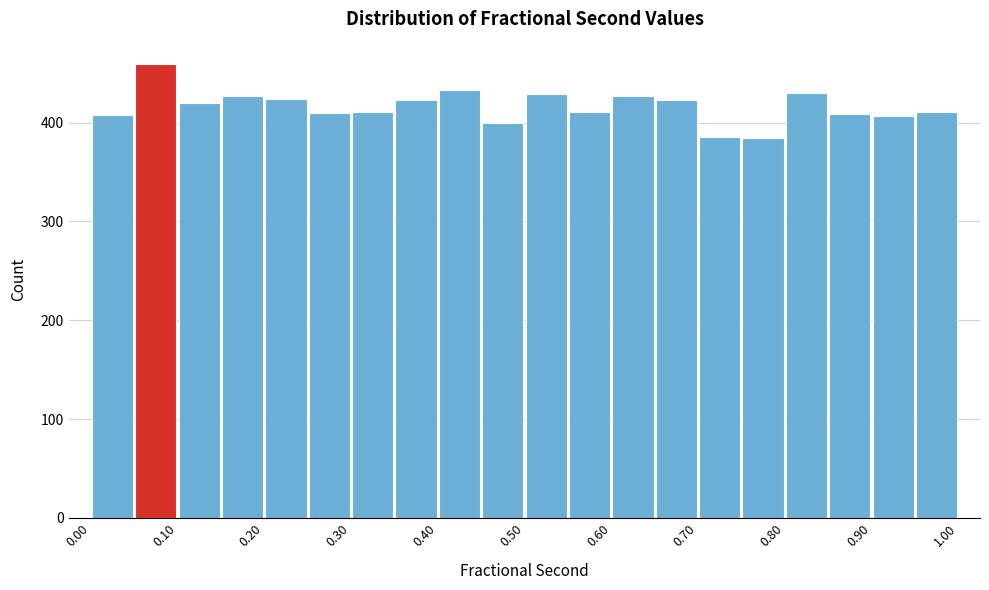

Over which range of the x-axis is the bar tallest?

0.05 to 0.10